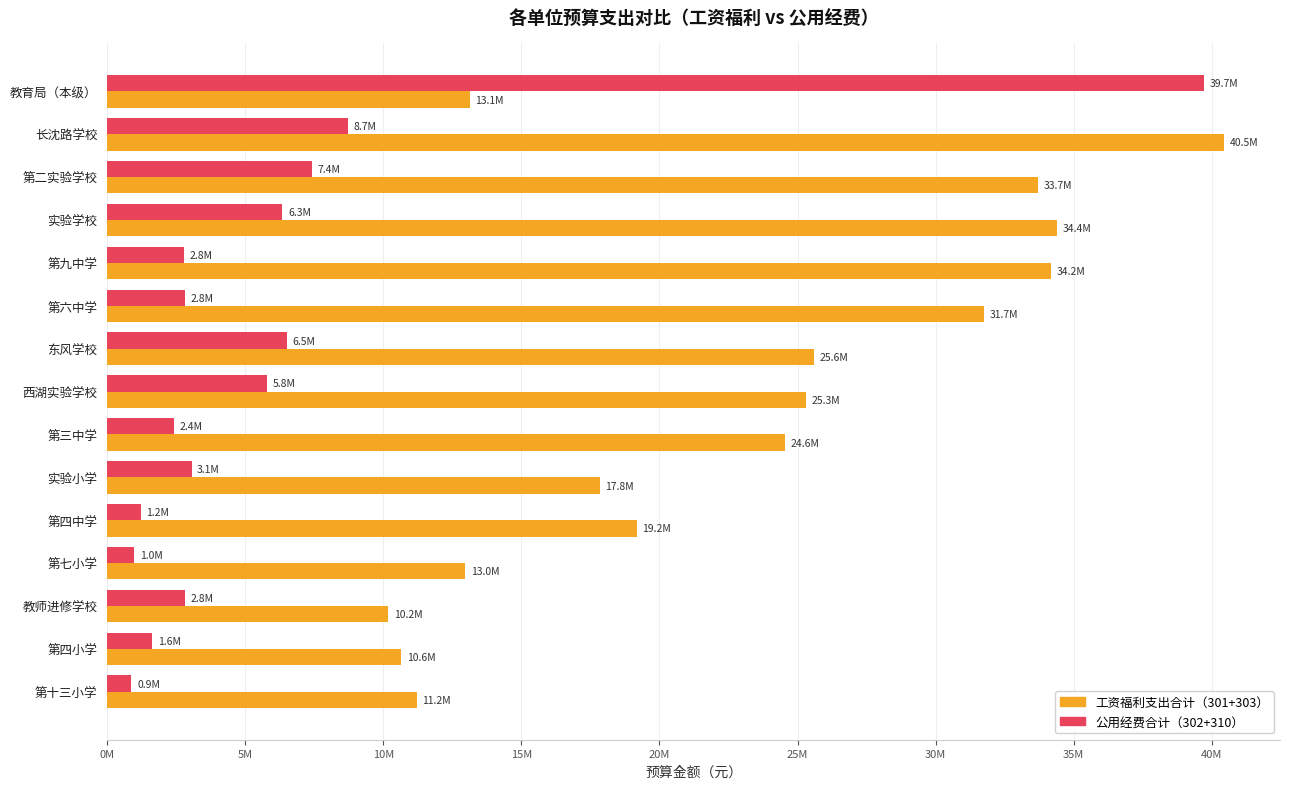

What are all the series names shown in the legend?

工资福利支出合计（301+303）, 公用经费合计（302+310）